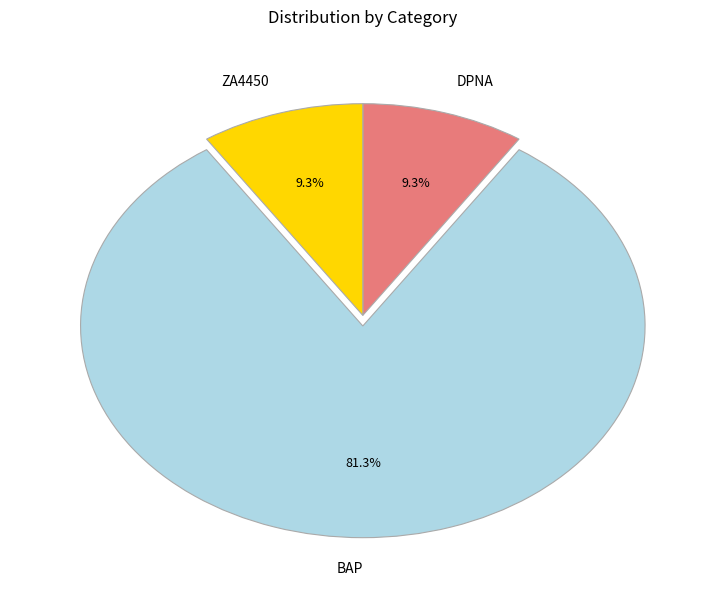

To the nearest percent, what is the combined percentage of ZA4450 and DPNA?

19%